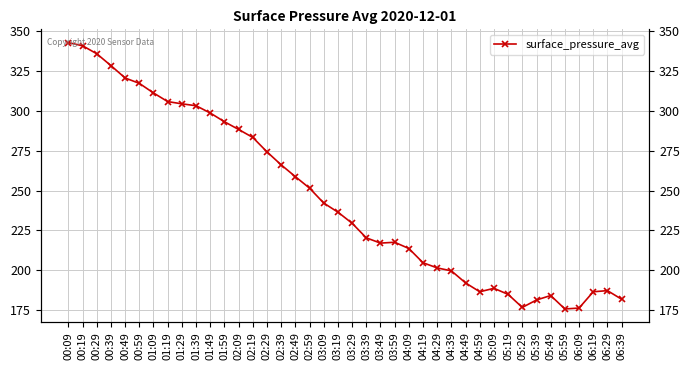

Does the chart display data point markers on the line(s)?

Yes